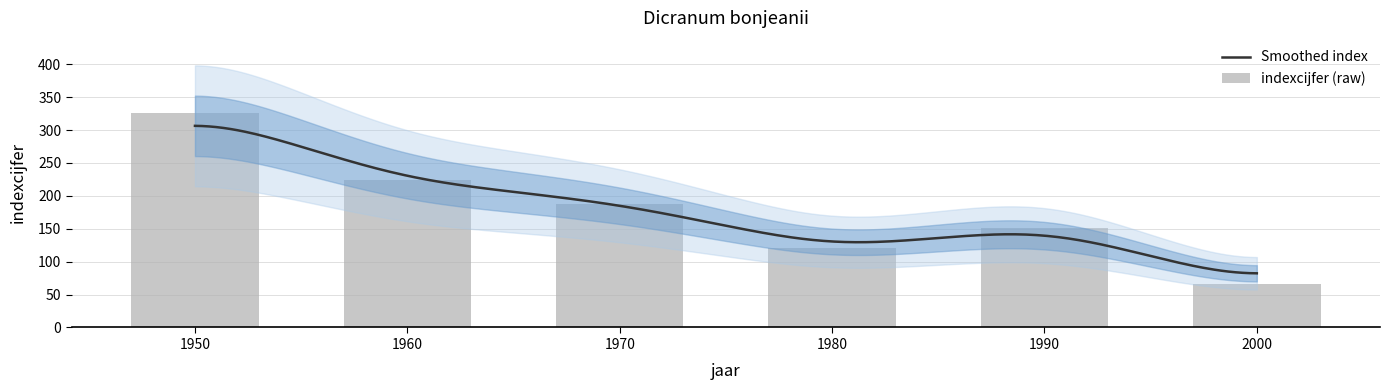

What is the sum of the values at 1960 and 1970?

412